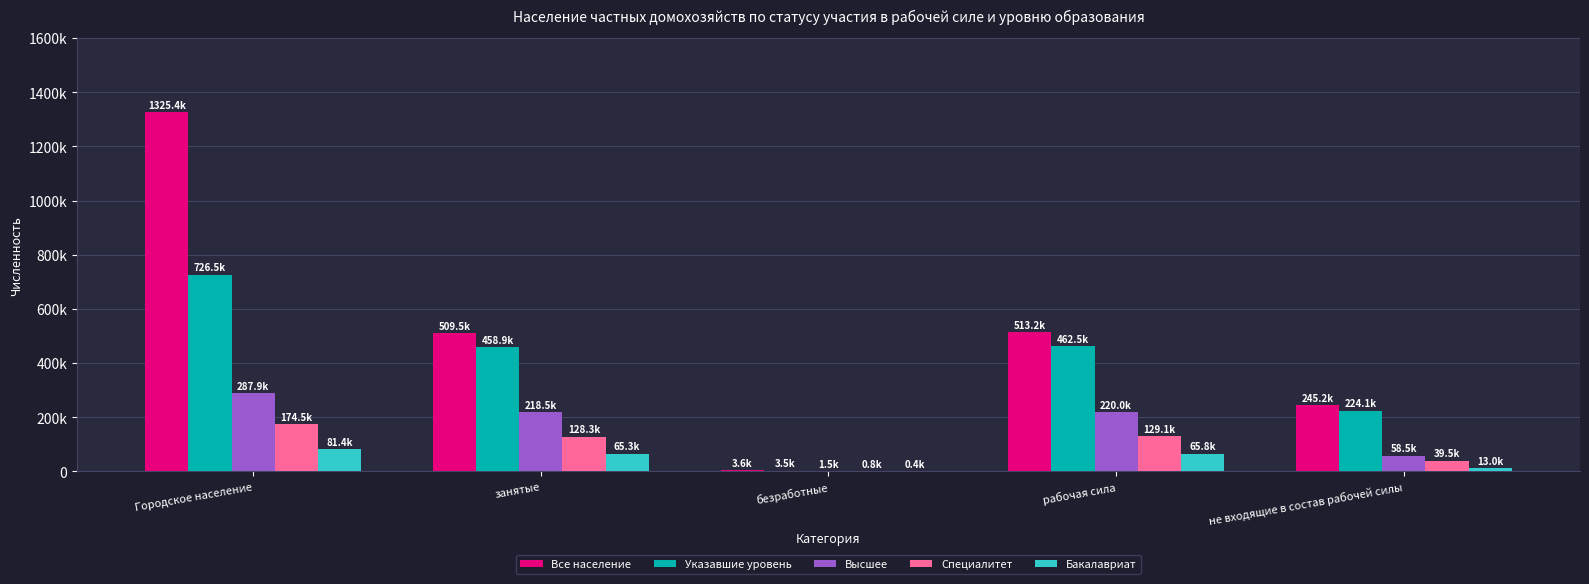

What are all the series names shown in the legend?

Все население, Указавшие уровень, Высшее, Специалитет, Бакалавриат